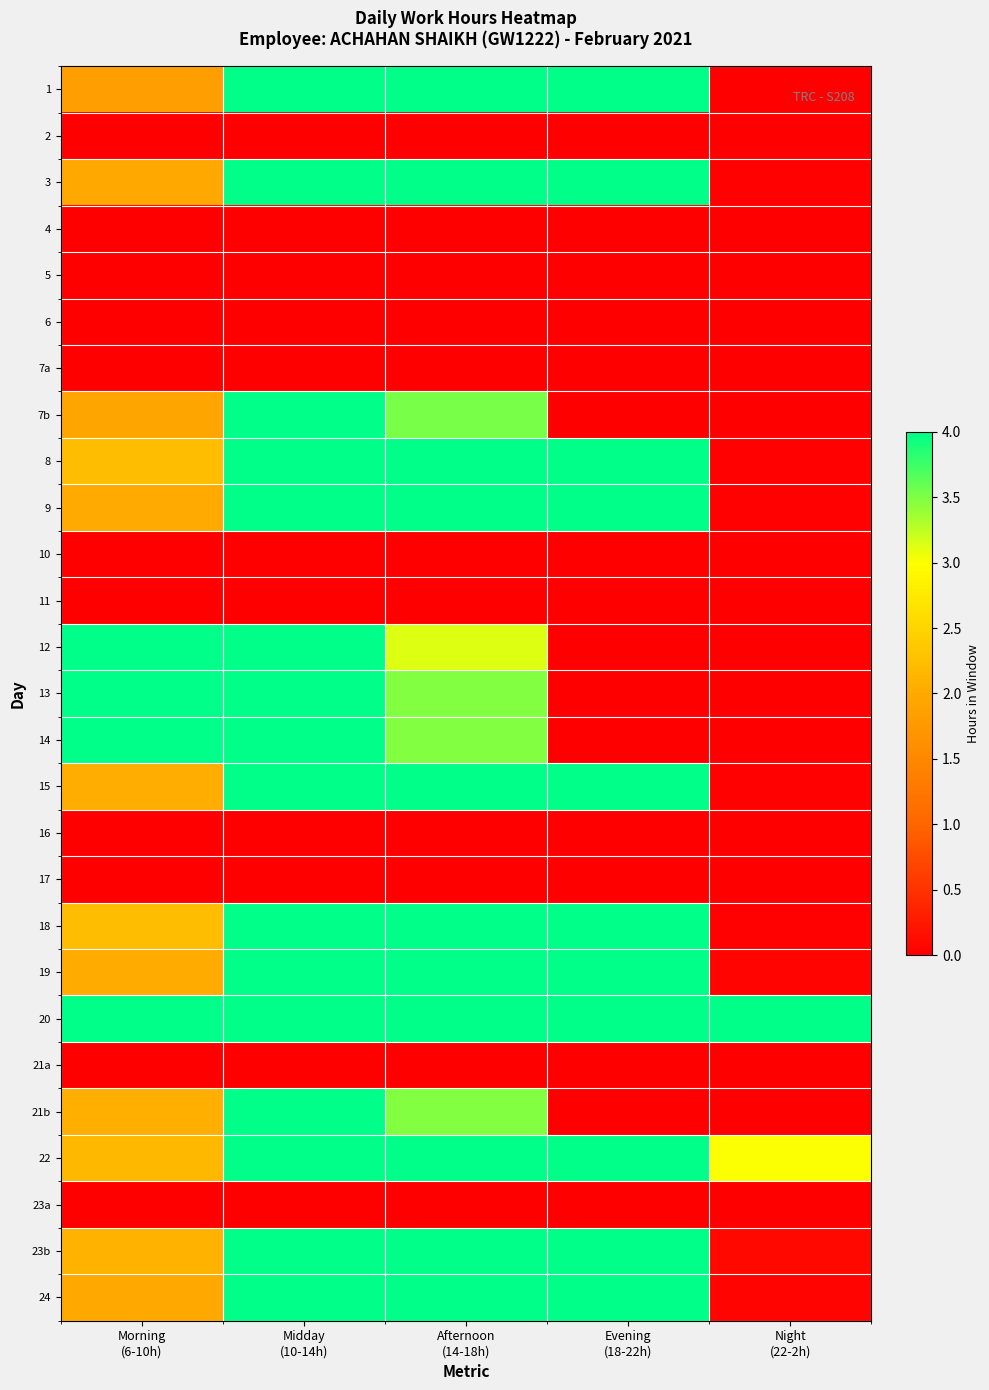

At which category is the sum across all series the highest?

Midday
(10-14h)